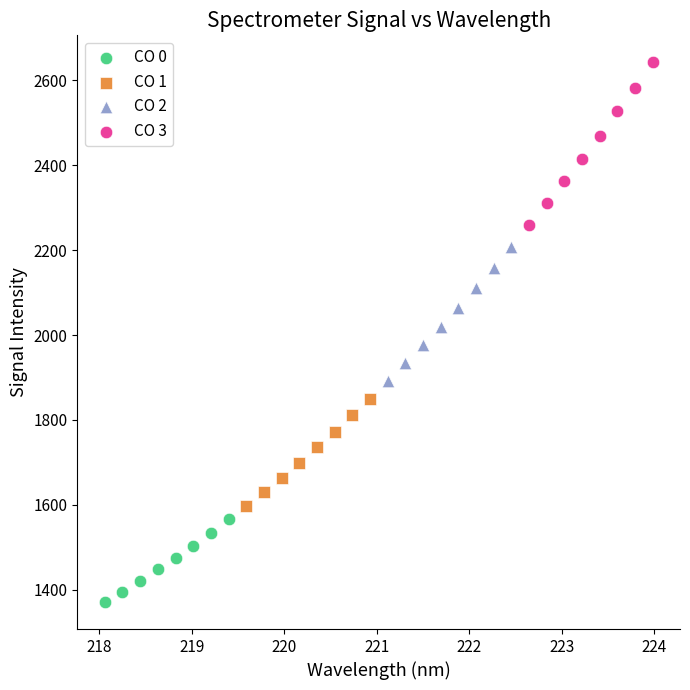

Which series contains the highest Y value?

CO 3